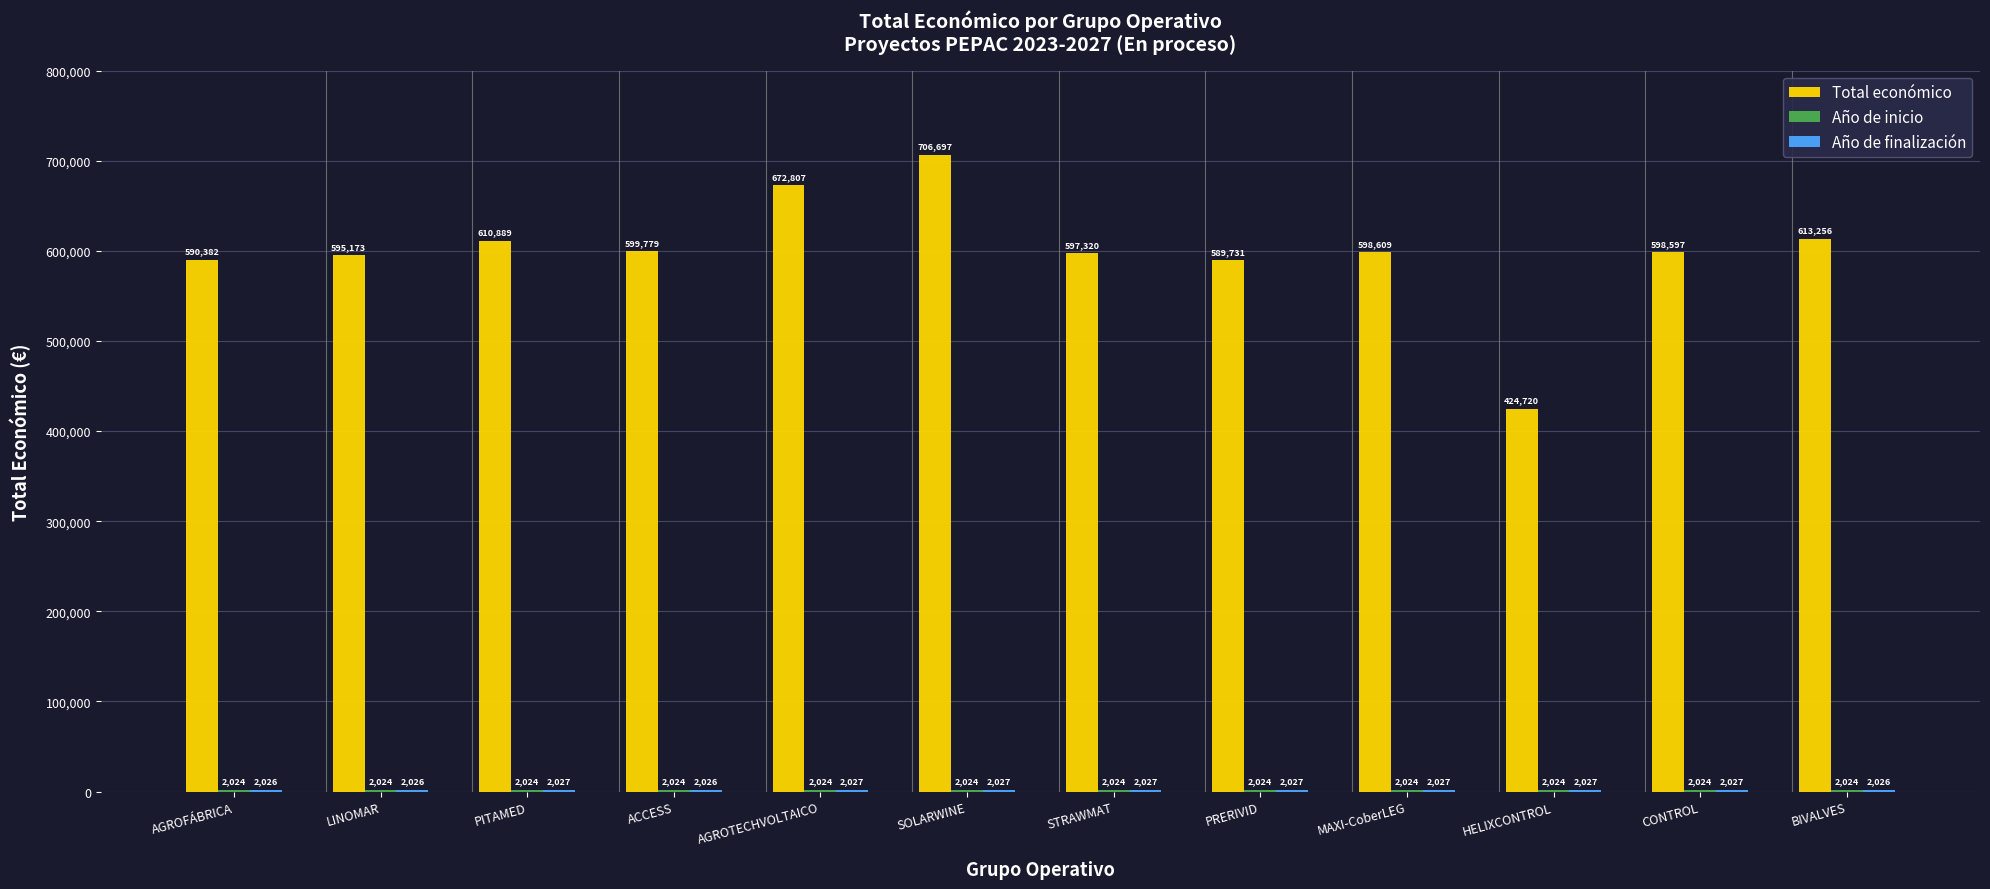

What is the spread (max minus min) of values at PITAMED?

608865